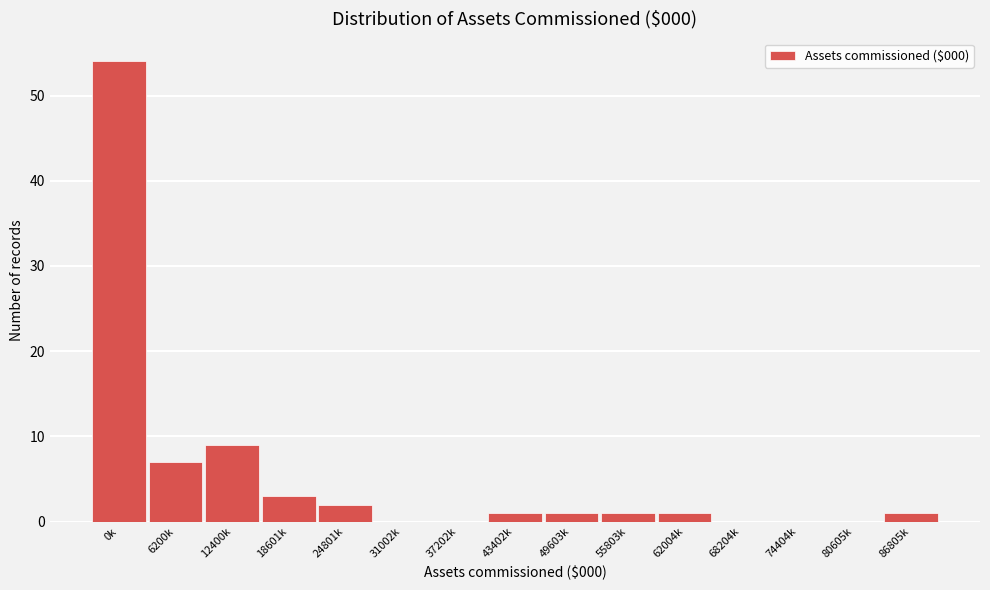

Reading right to left, what are all the values shown in this chart?

86805k=1	80605k=0	74404k=0	68204k=0	62004k=1	55803k=1	49603k=1	43402k=1	37202k=0	31002k=0	24801k=2	18601k=3	12400k=9	6200k=7	0k=54